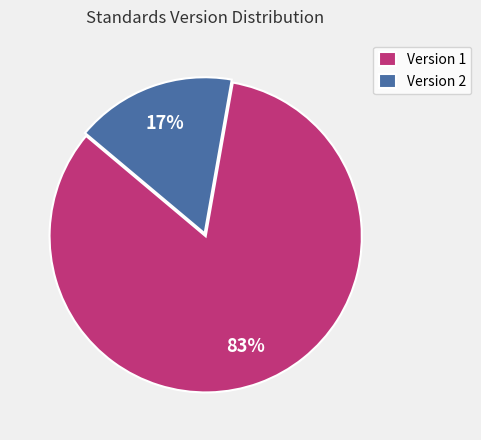

To the nearest percent, what is the average slice percentage?

50%